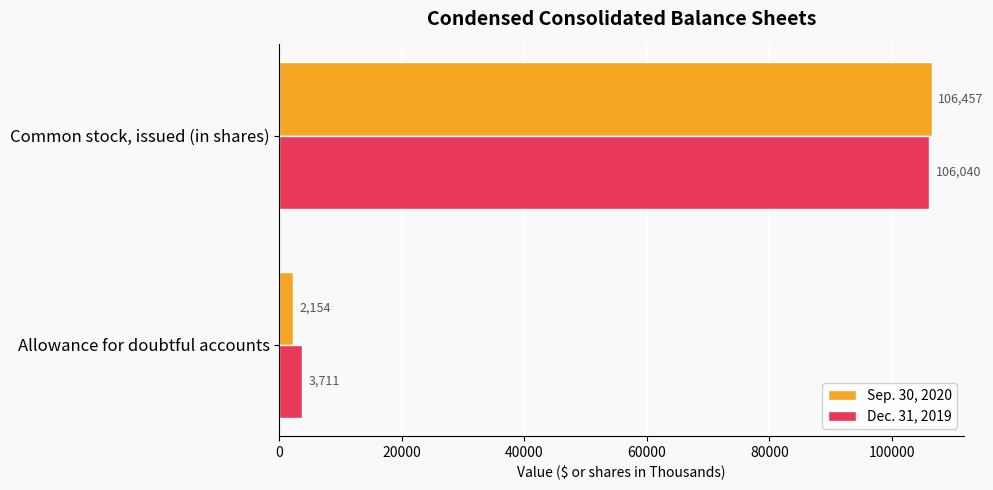

Read the Dec. 31, 2019 value at Common stock, issued (in shares), to the nearest 50.

106050